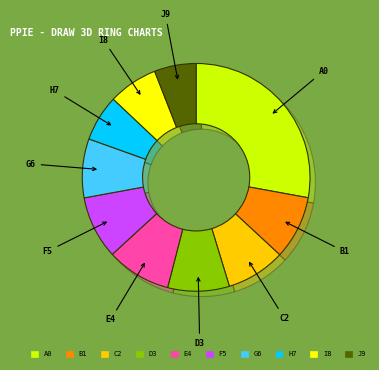

What is the ratio of the value at pct75 to the value at pct35?

0.8